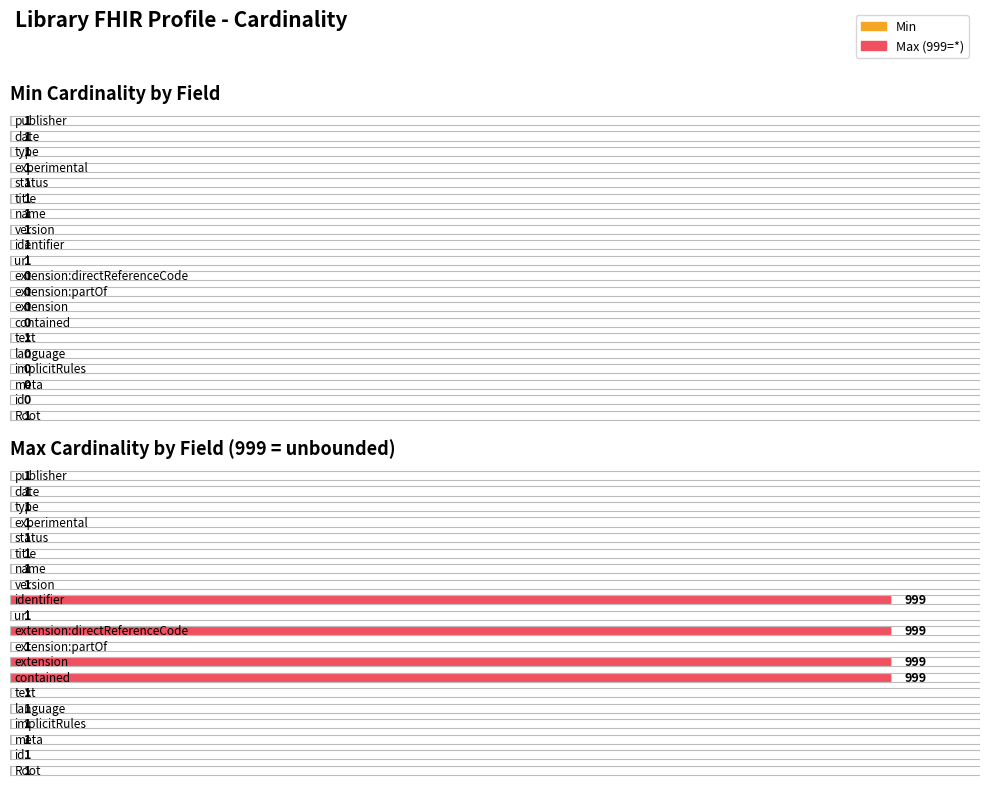

At how many categories does at least one series exceed 286?

4